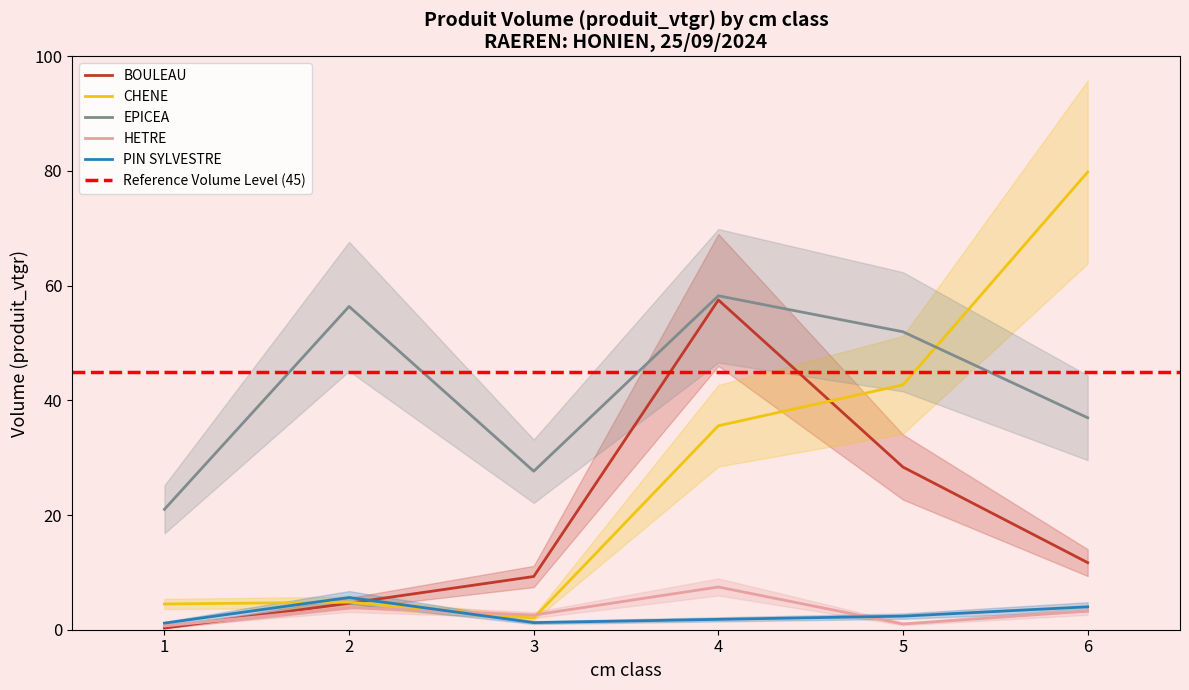

How many values in the HETRE series are below 3?

3